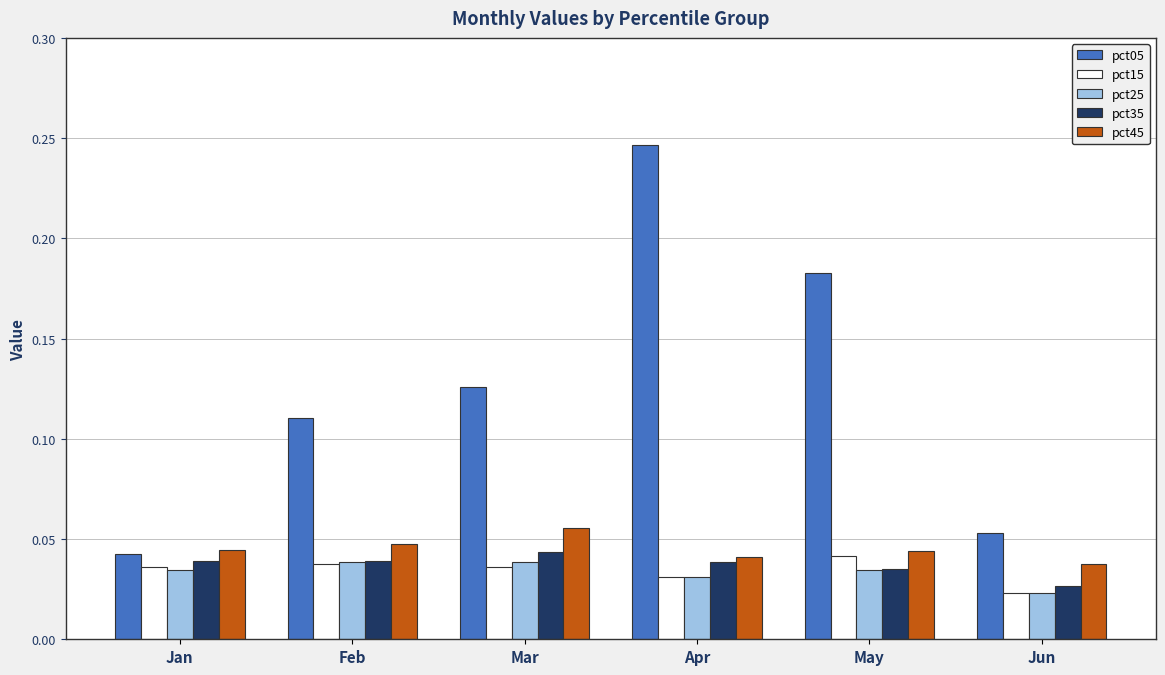

What are all the series names shown in the legend?

pct05, pct15, pct25, pct35, pct45